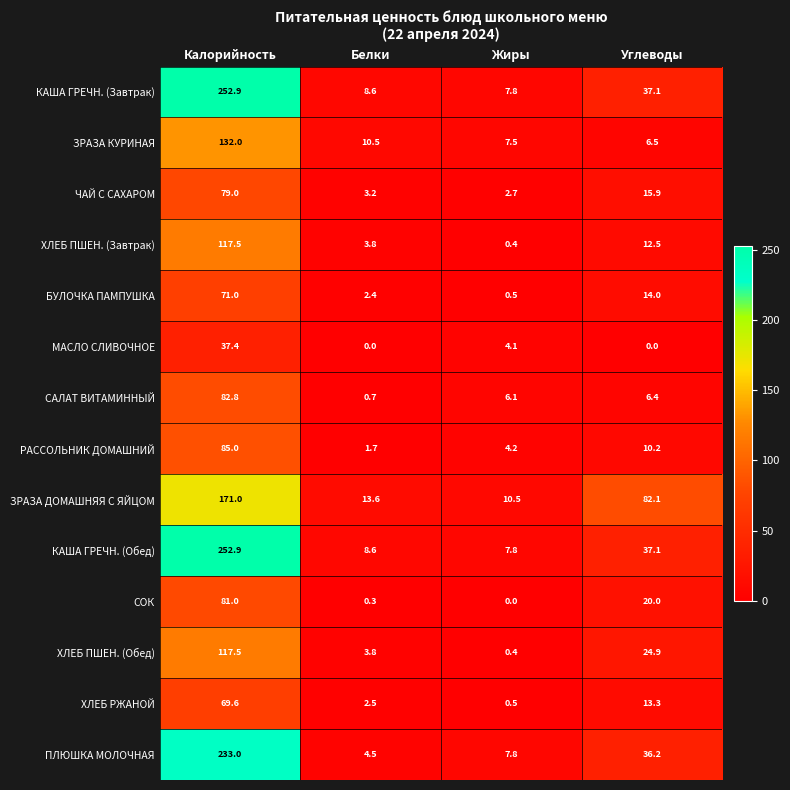

Which label corresponds to the largest value in the chart?

Калорийность